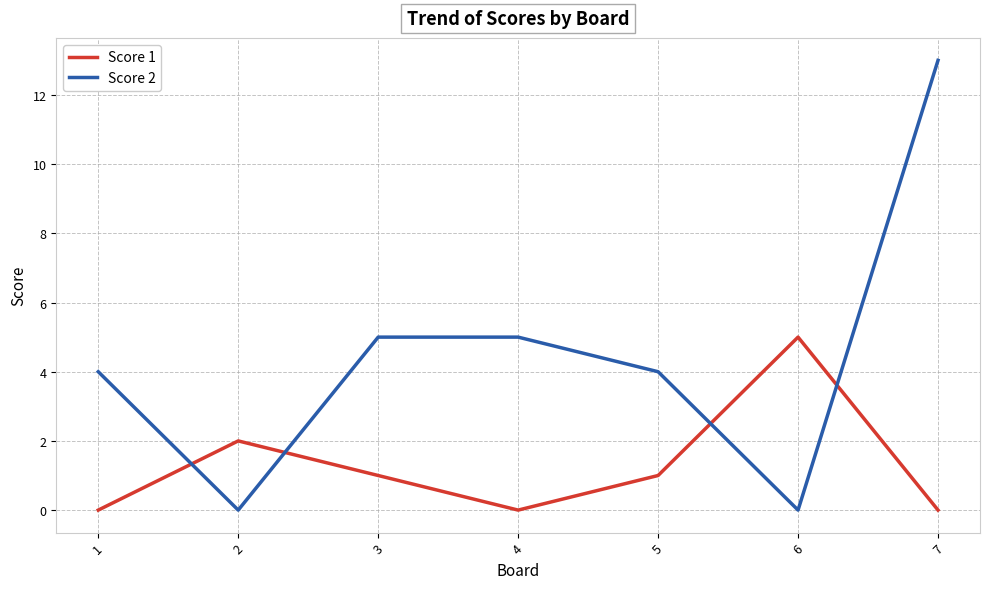

Rank the series at 7 from highest to lowest value.

Score 2, Score 1